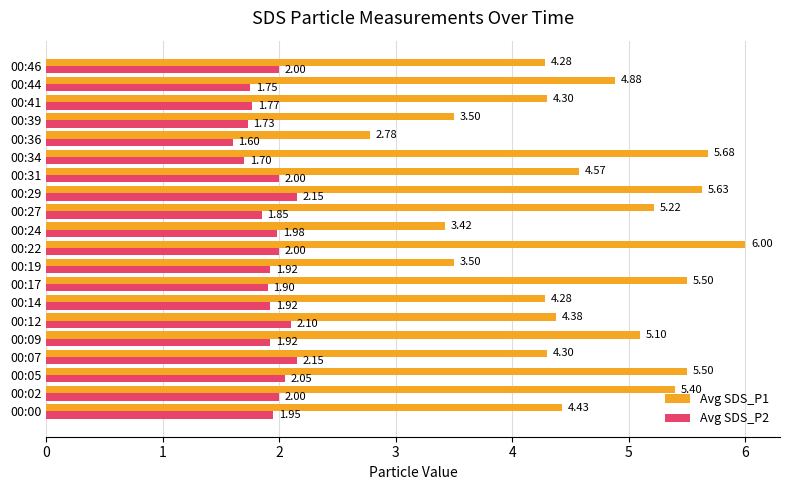

What is the maximum value shown in the chart?

6.0